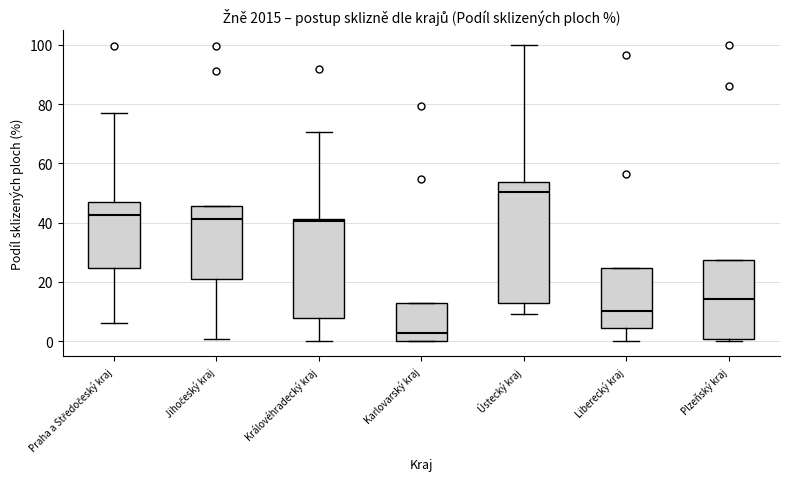

Which box is the tallest, from its lower edge to its upper edge?

Ústecký kraj